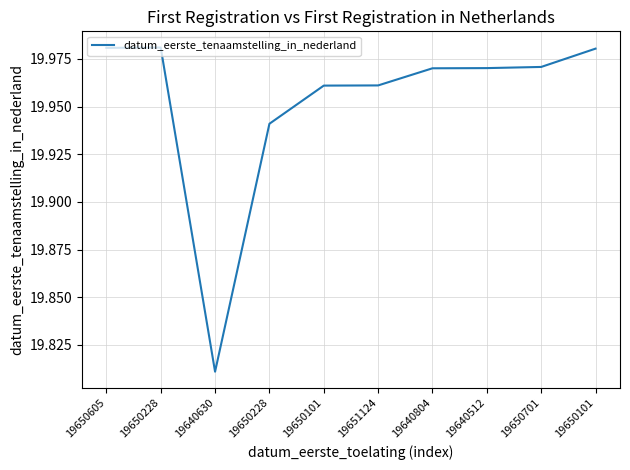

How many series are shown in this chart?

1